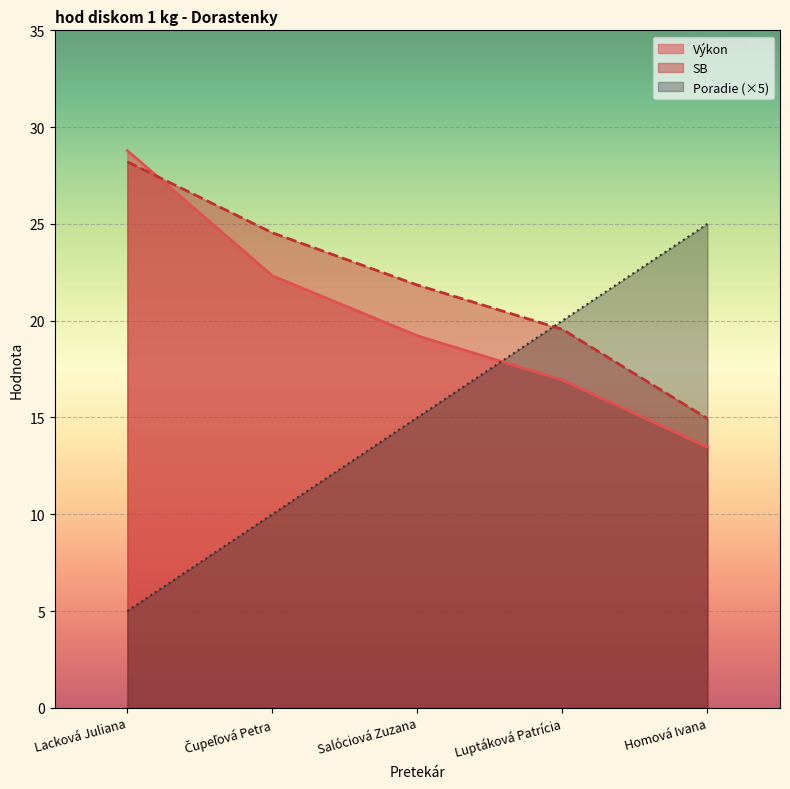

What is the difference between the highest and lowest values at Salóciová Zuzana?

6.8